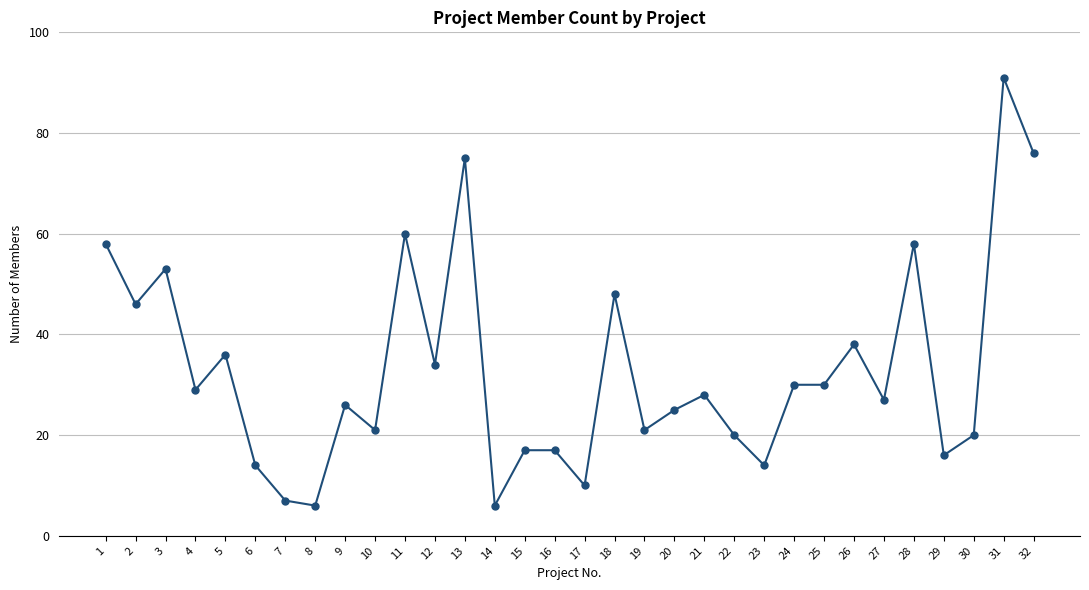

At which category does the chart reach its peak across all series?

31